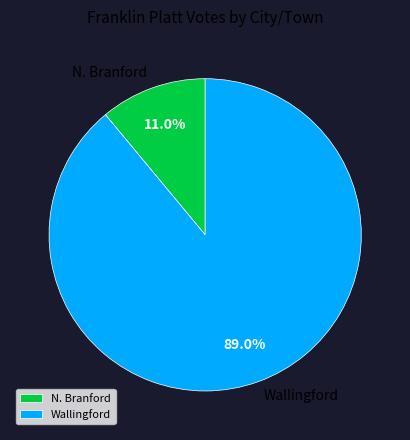

To the nearest percent, what is the difference between the N. Branford and Wallingford slice percentages?

78%